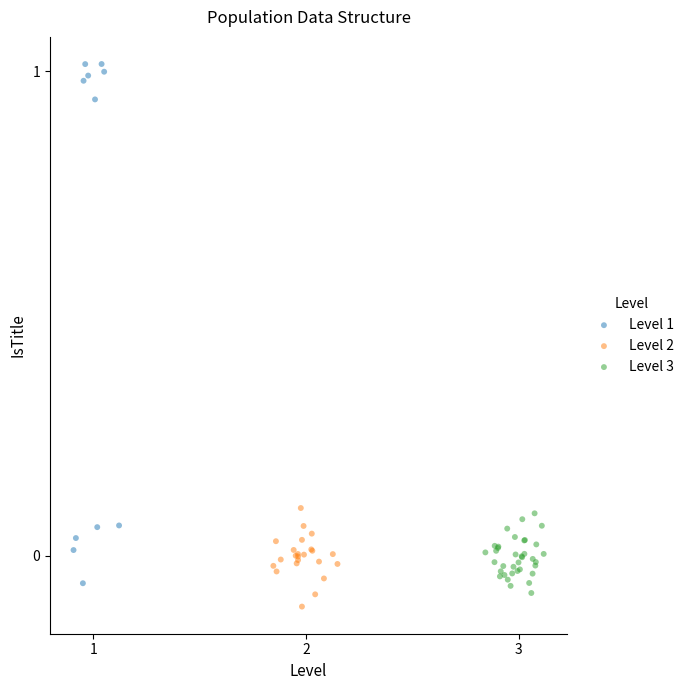

Which series has the largest Y range (max minus min)?

Level 1